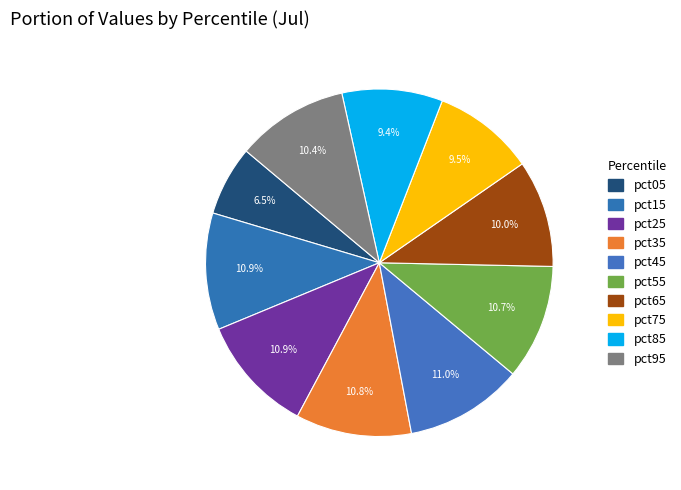

Which slice is the smallest?

pct05